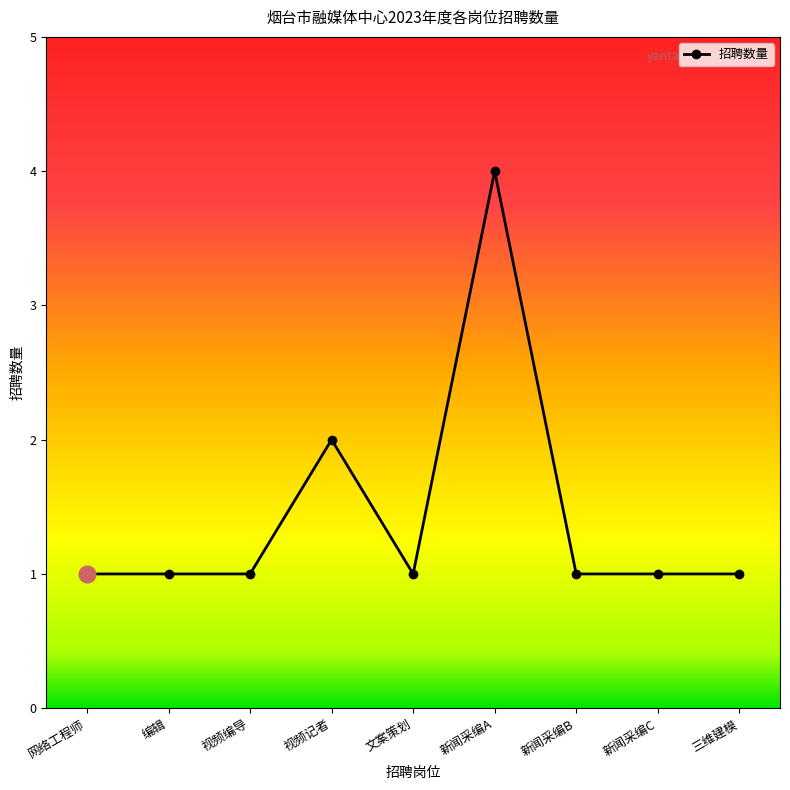

Which has a higher value, 新闻采编B or 新闻采编A?

新闻采编A